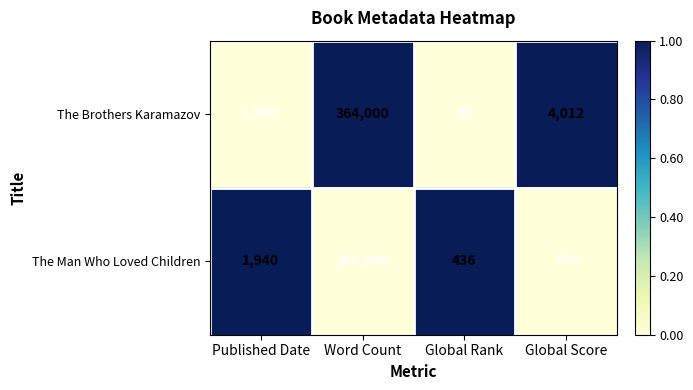

The The Brothers Karamazov series shows 32 at Global Rank. True or false?

True